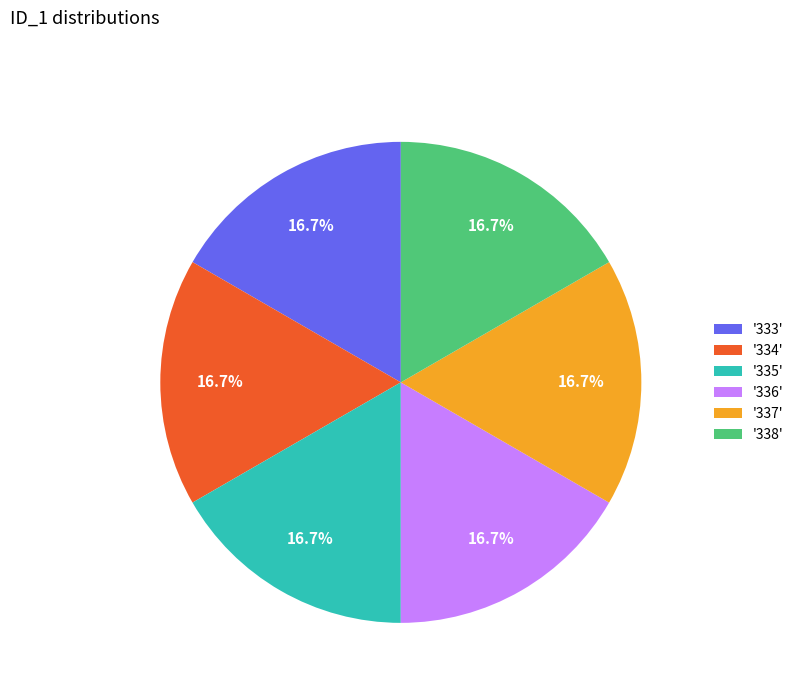

Is there a majority slice in this chart?

No